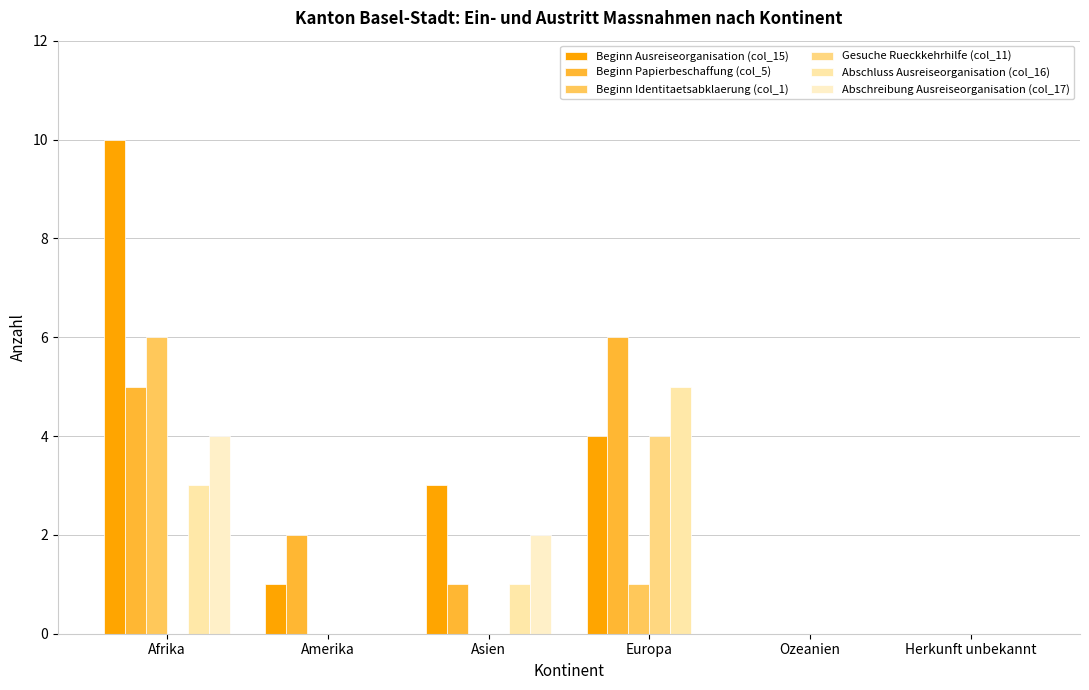

Does the chart contain stacked bars?

No